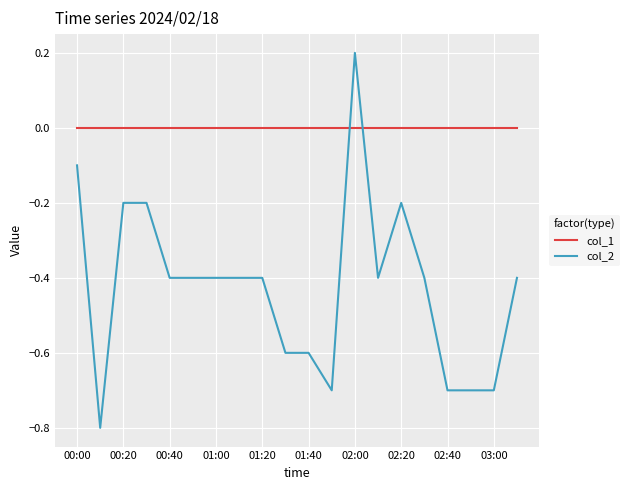

What is the maximum value shown in the chart?

0.2